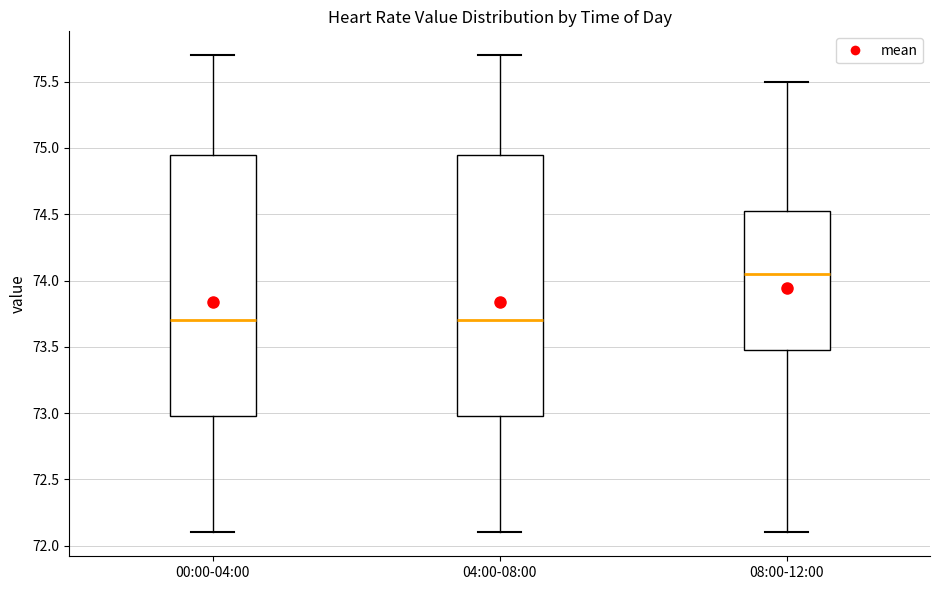

Reading left to right, transcribe this box plot: for each box, give where its median line is, the range the box spans, and where its two whiskers end, as read against the y-axis. The values are not printed on the chart, so give them approximately, as read against the axis.

00:00-04:00: median 73.70, box 73.00 to 74.95, whiskers 72.10 to 75.70
04:00-08:00: median 73.70, box 73.00 to 74.95, whiskers 72.10 to 75.70
08:00-12:00: median 74.05, box 73.50 to 74.55, whiskers 72.10 to 75.50